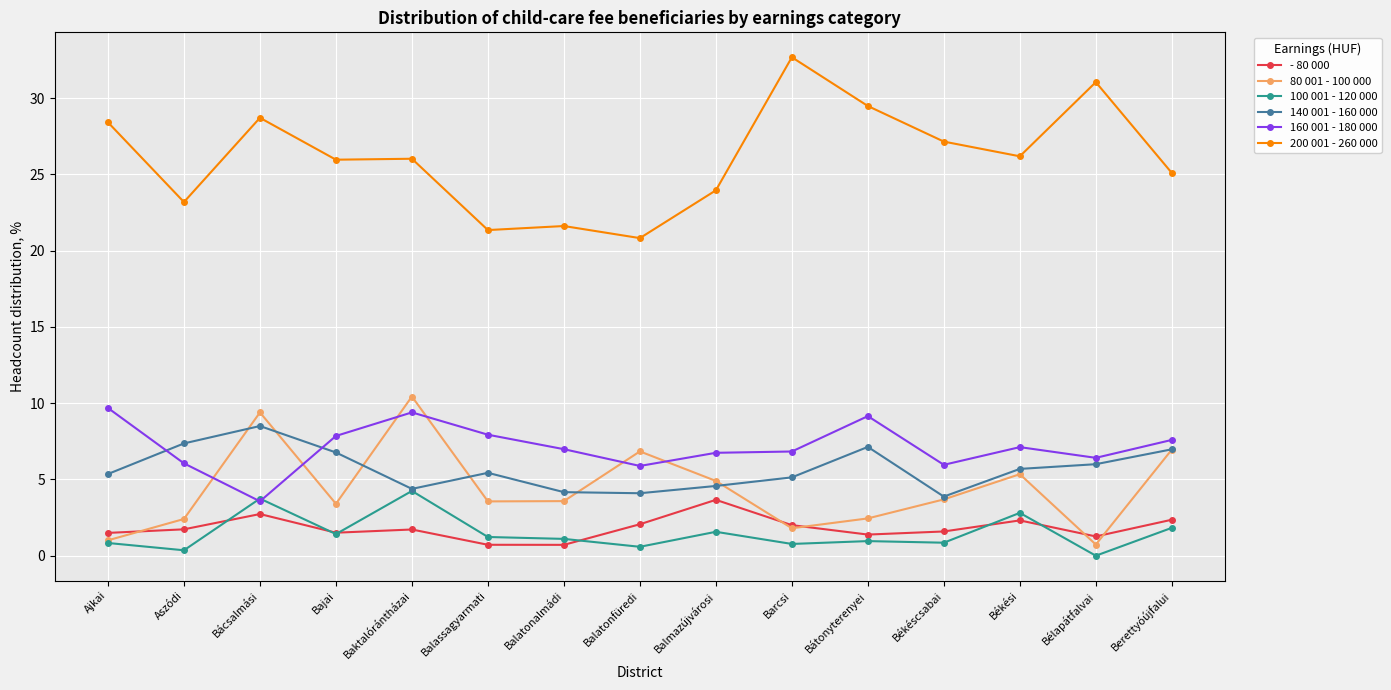

What is the highest value of the 80 001 - 100 000 series?

10.4